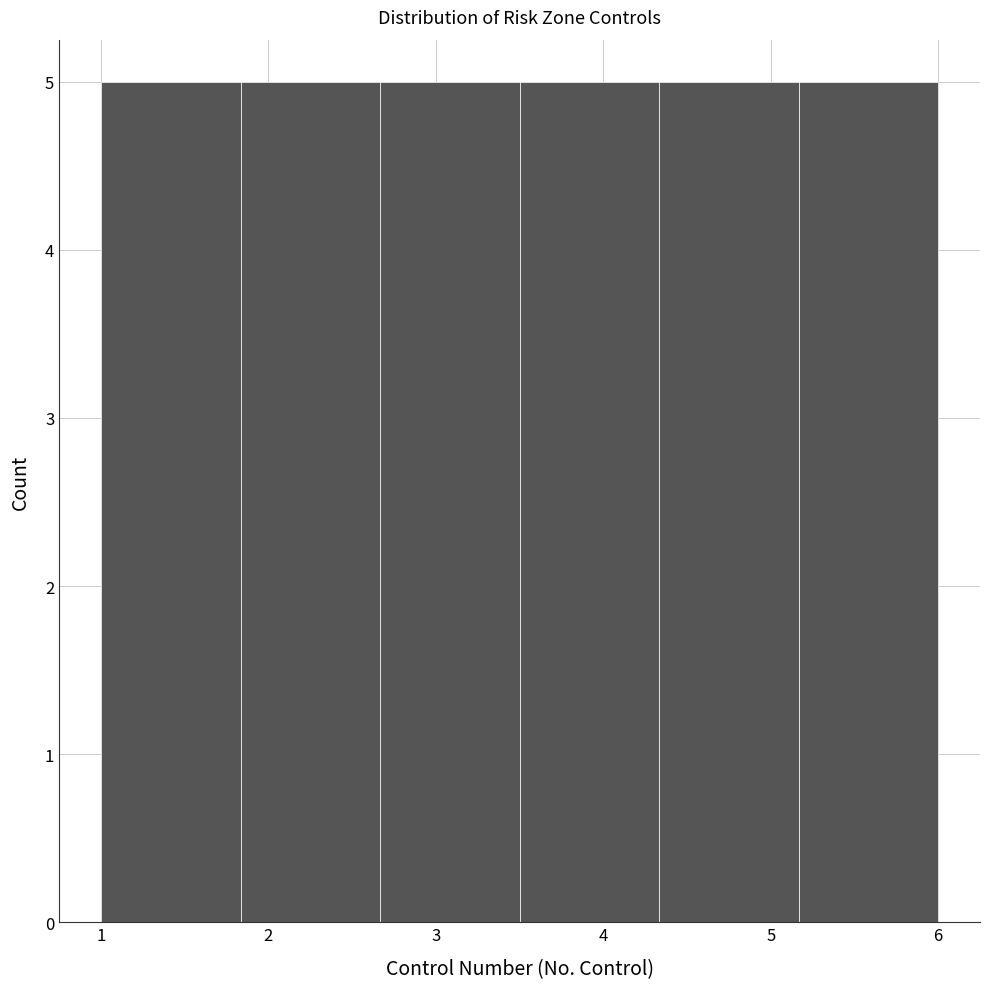

What is the height of the bar covering 3.5 to 4.3 on the x-axis? Neither the bar edges nor the heights are printed on the chart, so give them approximately, as read against the axes.

5